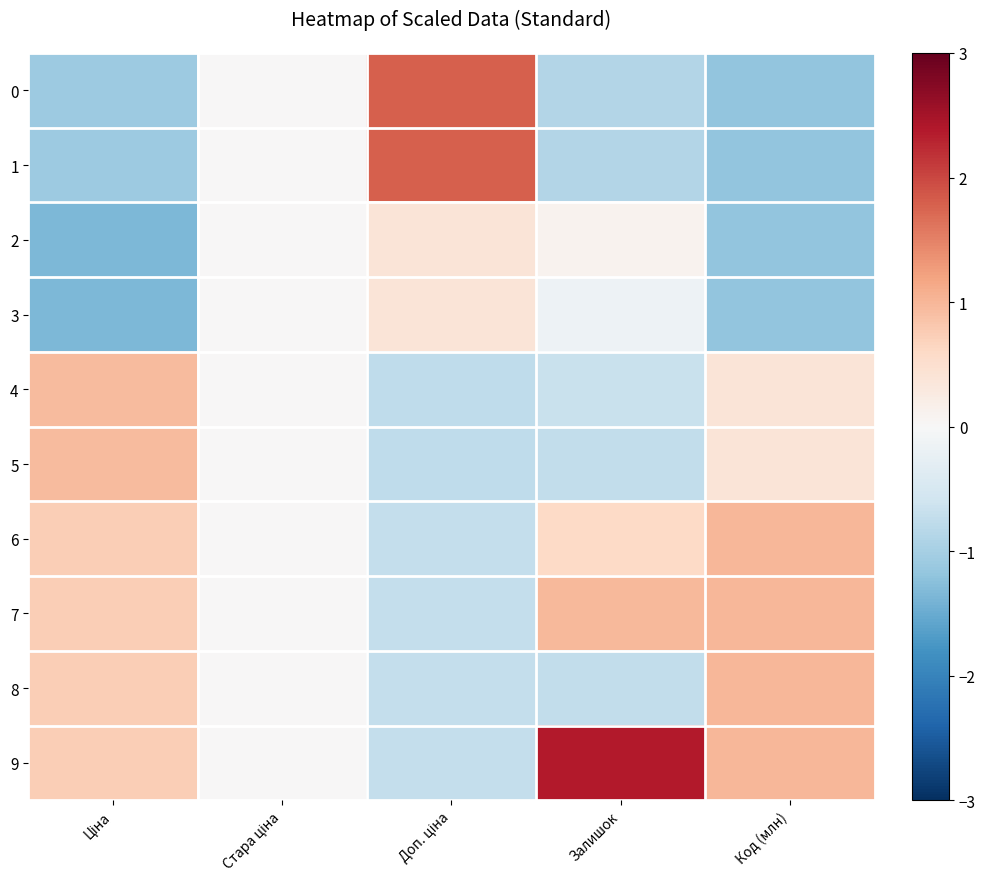

Reading right to left, transcribe all the data shown in this chart.

0: Код (млн)=-1.2	Залишок=-0.9	Доп. ціна=1.8	Стара ціна=0.0	Ціна=-1.1
1: Код (млн)=-1.2	Залишок=-0.9	Доп. ціна=1.8	Стара ціна=0.0	Ціна=-1.1
2: Код (млн)=-1.2	Залишок=0.1	Доп. ціна=0.4	Стара ціна=0.0	Ціна=-1.3
3: Код (млн)=-1.2	Залишок=-0.1	Доп. ціна=0.4	Стара ціна=0.0	Ціна=-1.3
4: Код (млн)=0.4	Залишок=-0.7	Доп. ціна=-0.8	Стара ціна=0.0	Ціна=1.0
5: Код (млн)=0.4	Залишок=-0.7	Доп. ціна=-0.8	Стара ціна=0.0	Ціна=1.0
6: Код (млн)=1.0	Залишок=0.6	Доп. ціна=-0.7	Стара ціна=0.0	Ціна=0.7
7: Код (млн)=1.0	Залишок=1.0	Доп. ціна=-0.7	Стара ціна=0.0	Ціна=0.7
8: Код (млн)=1.0	Залишок=-0.7	Доп. ціна=-0.7	Стара ціна=0.0	Ціна=0.7
9: Код (млн)=1.0	Залишок=2.4	Доп. ціна=-0.7	Стара ціна=0.0	Ціна=0.7